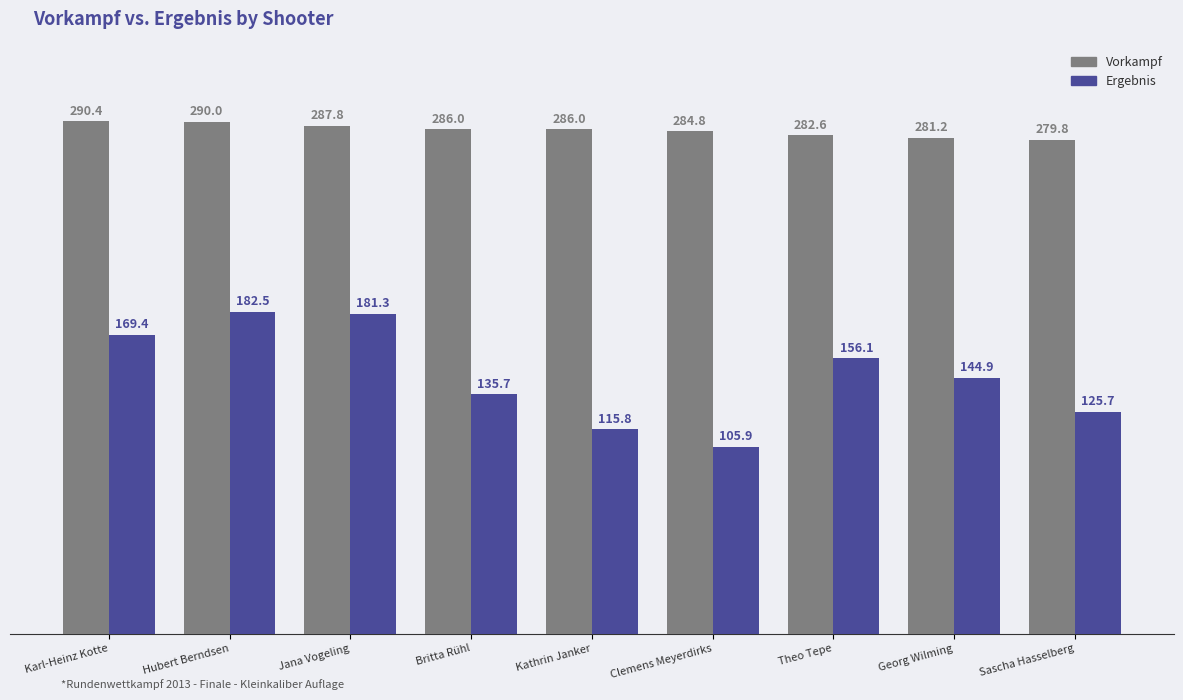

What is the spread (max minus min) of values at Sascha Hasselberg?

154.1